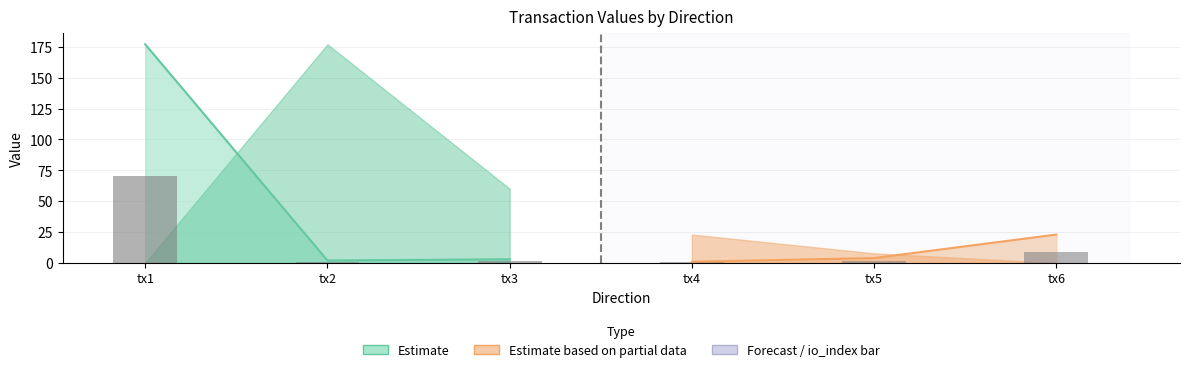

Which category has the lowest value across all series?

tx4